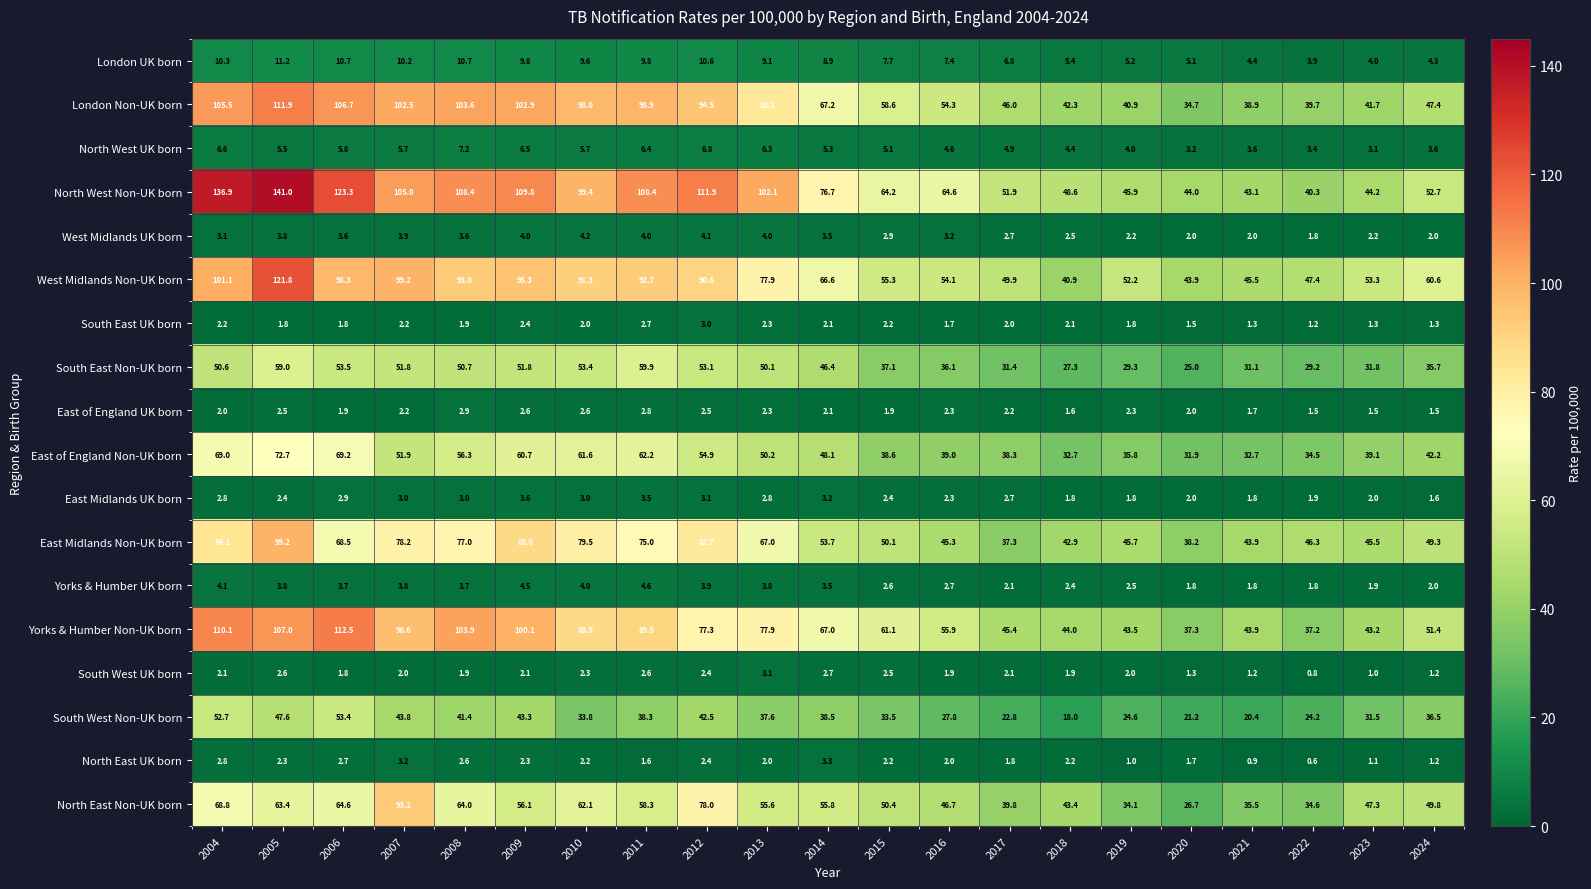

The value of North East Non-UK born at 2006 is 21.5. True or false?

False